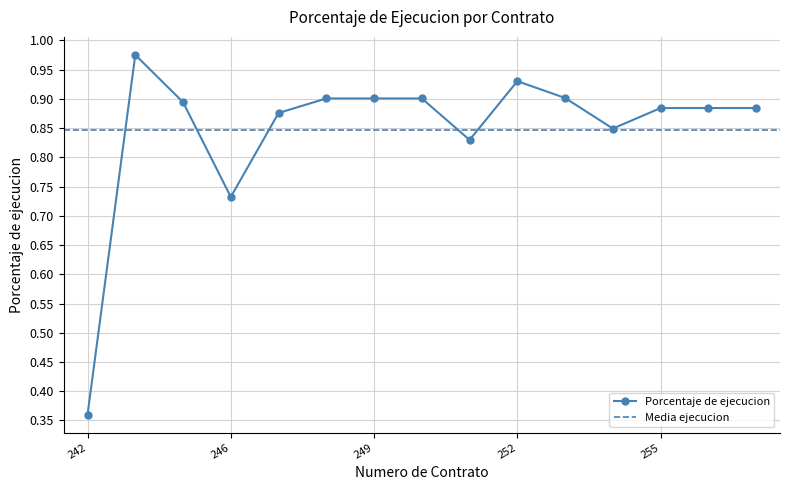

The value at UAESP-250-2024 is 0.9. True or false?

True